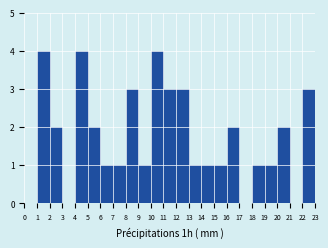

Reading left to right, list every bar in this chart as the range it spans on the x-axis followed by its height. The values are not printed on the chart, so give them approximately, as read against the axis.

0 to 1: 0
1 to 2: 4
2 to 3: 2
3 to 4: 0
4 to 5: 4
5 to 6: 2
6 to 7: 1
7 to 8: 1
8 to 9: 3
9 to 10: 1
10 to 11: 4
11 to 12: 3
12 to 13: 3
13 to 14: 1
14 to 15: 1
15 to 16: 1
16 to 17: 2
17 to 18: 0
18 to 19: 1
19 to 20: 1
20 to 21: 2
21 to 22: 0
22 to 23: 3